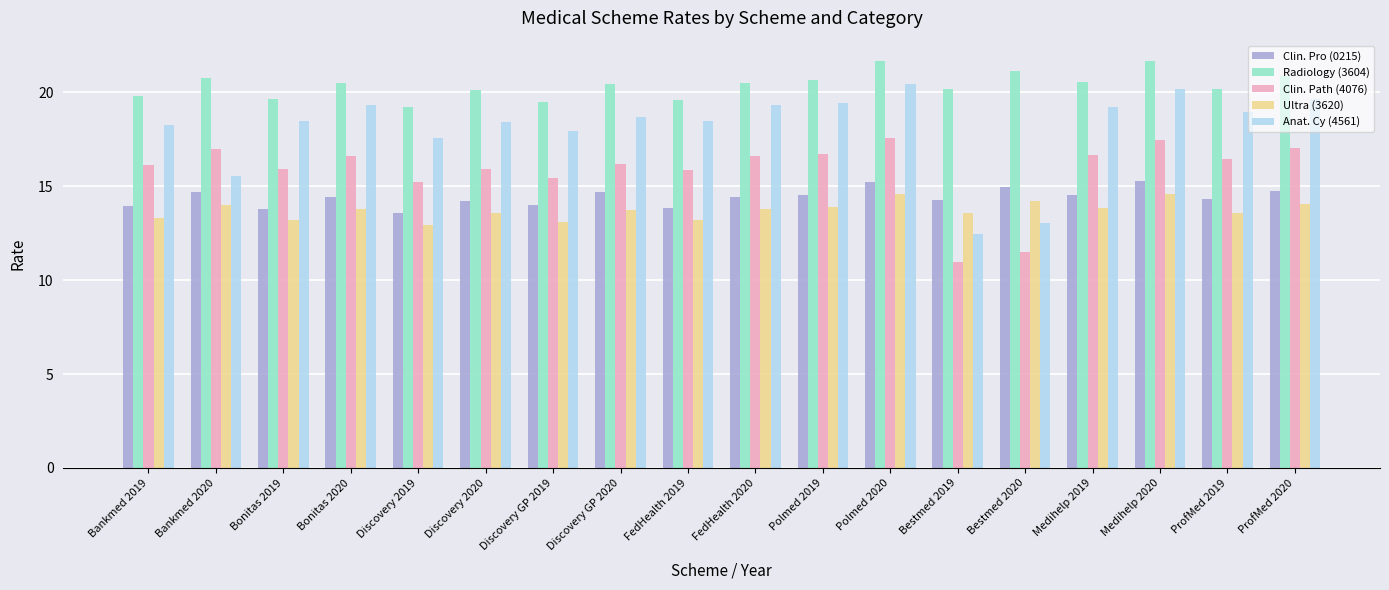

Which series has the largest total across all categories?

Radiology (3604)